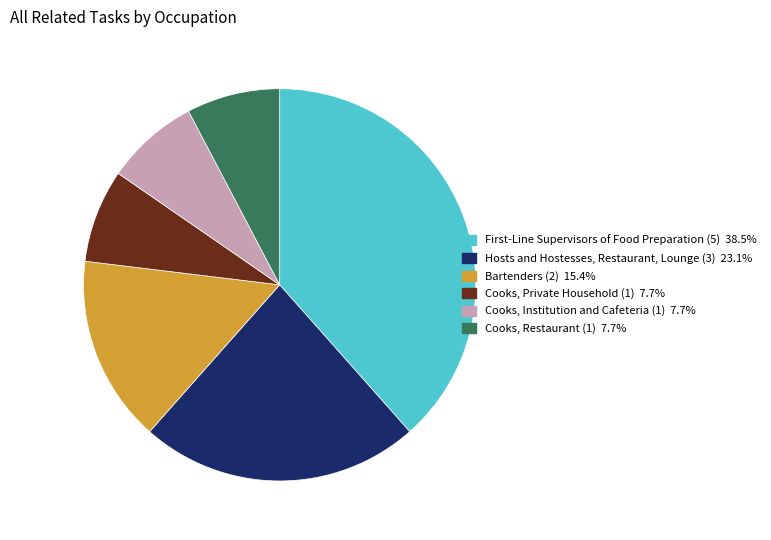

Does Cooks, Private Household (1) account for over 50% of the chart?

No